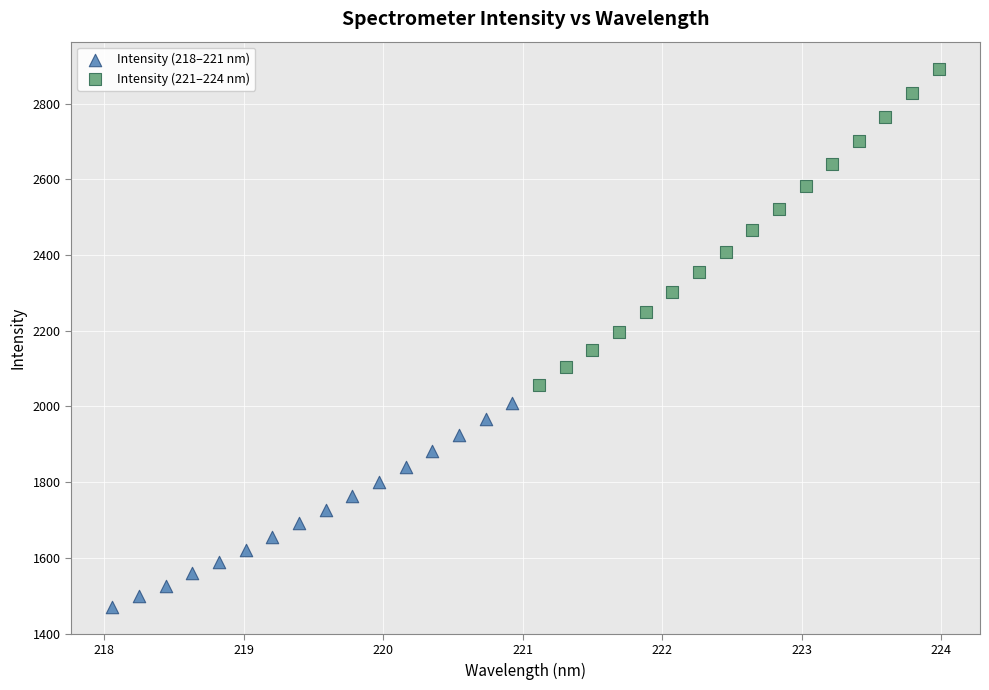

Which series has the widest spread of Y values?

Intensity (221–224 nm)